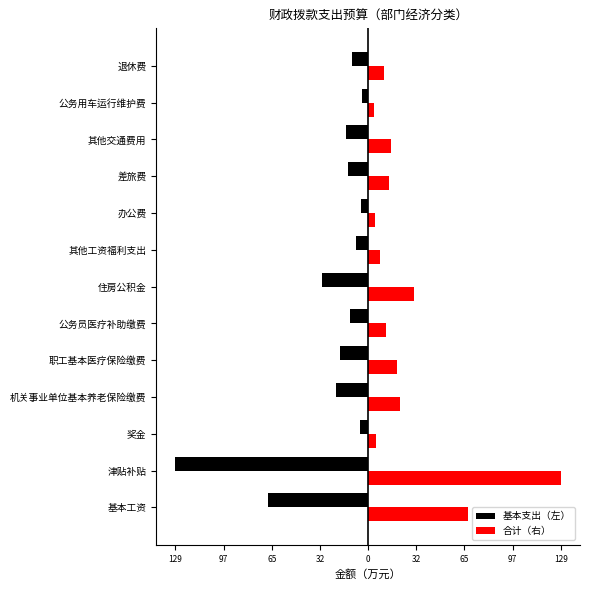

What are all the series names shown in the legend?

基本支出（左）, 合计（右）